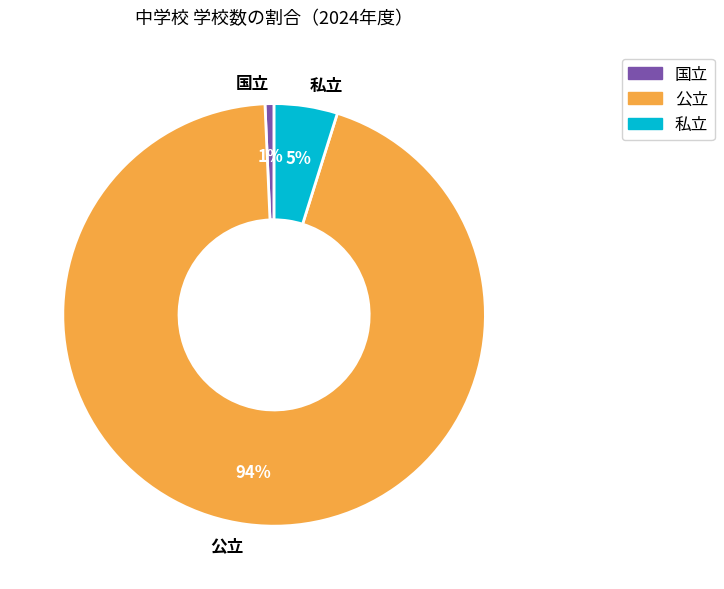

Rank the categories by value from lowest to highest.

国立, 私立, 公立